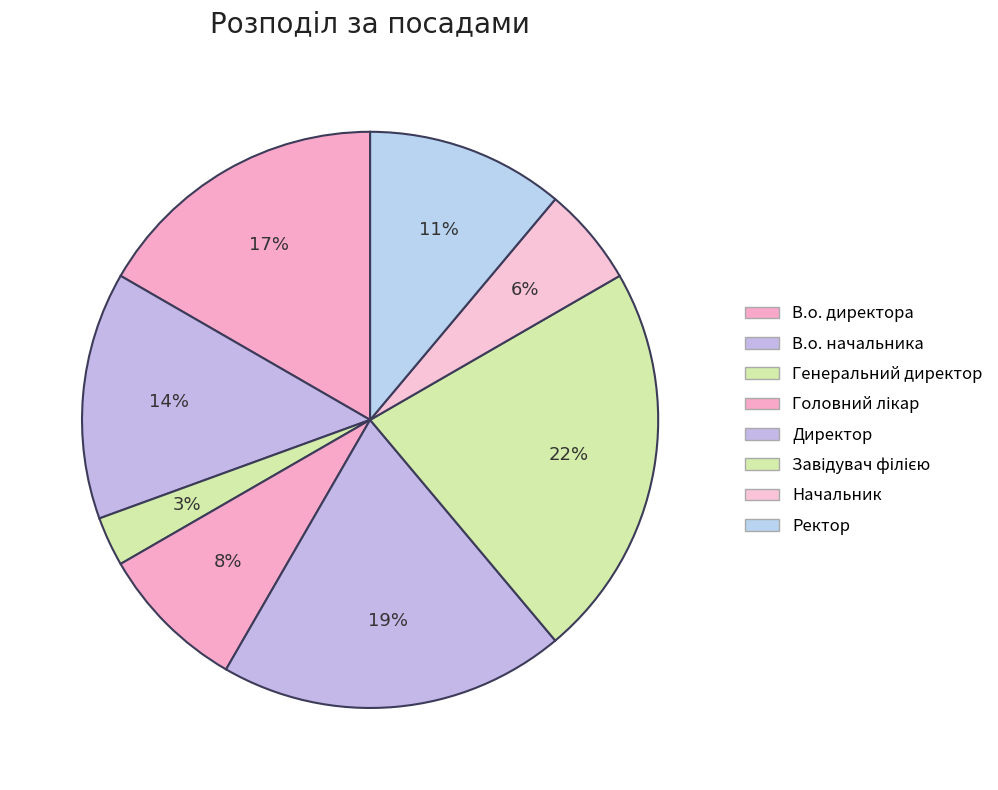

How many slices are in this pie chart?

8